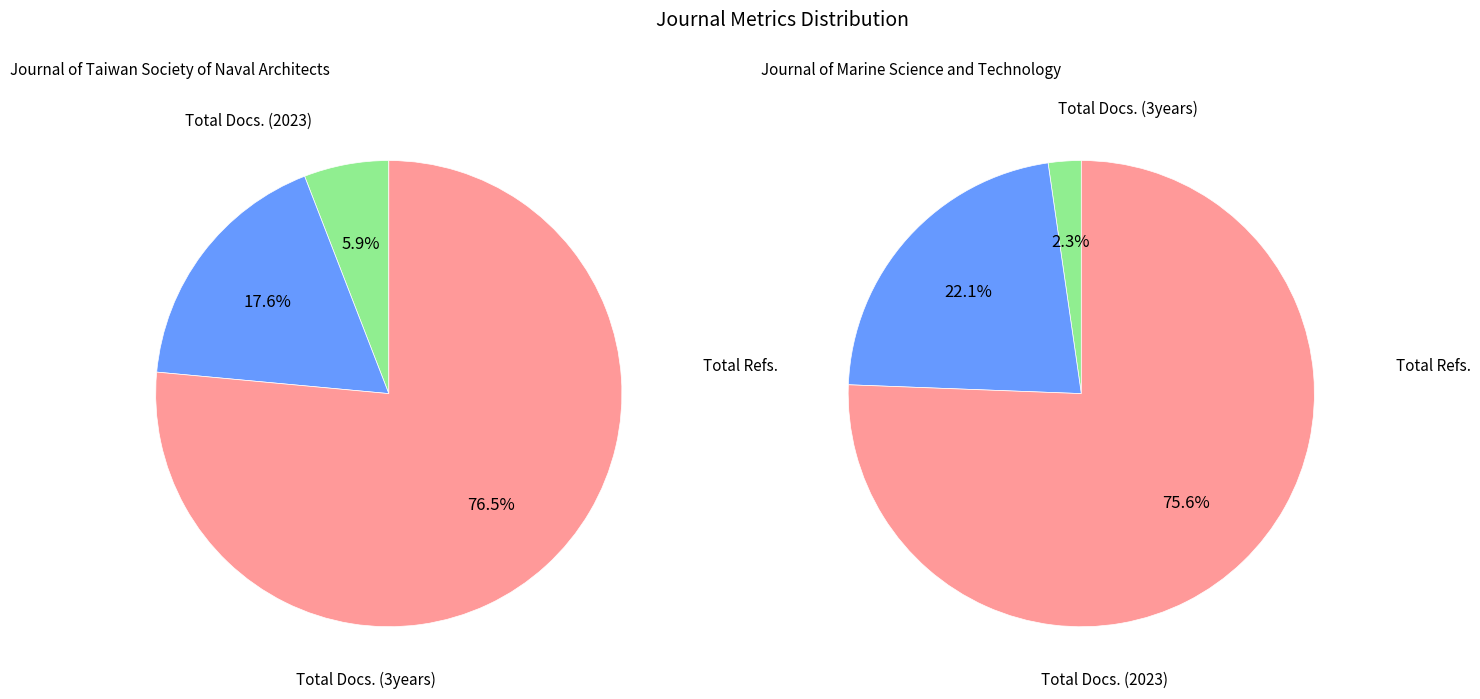

Rank the series by their average value, from highest to lowest.

Journal of Marine Science and Technology, Journal of Taiwan Society of Naval Architects